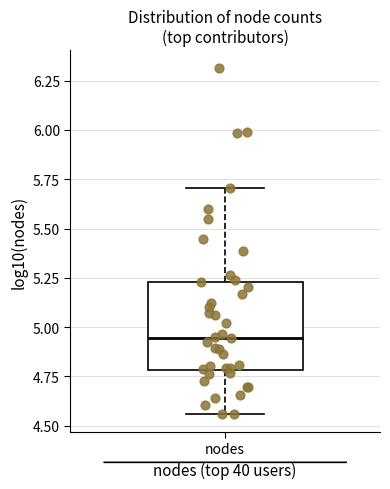

Where does the upper whisker of the box for nodes end on the y-axis? The values are not printed on the chart, so give them approximately, as read against the axis.

5.70